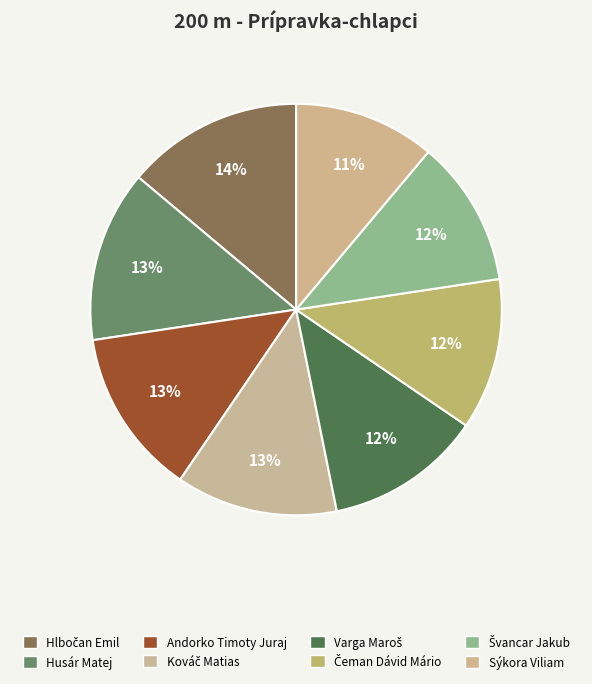

How many slices are in this pie chart?

8